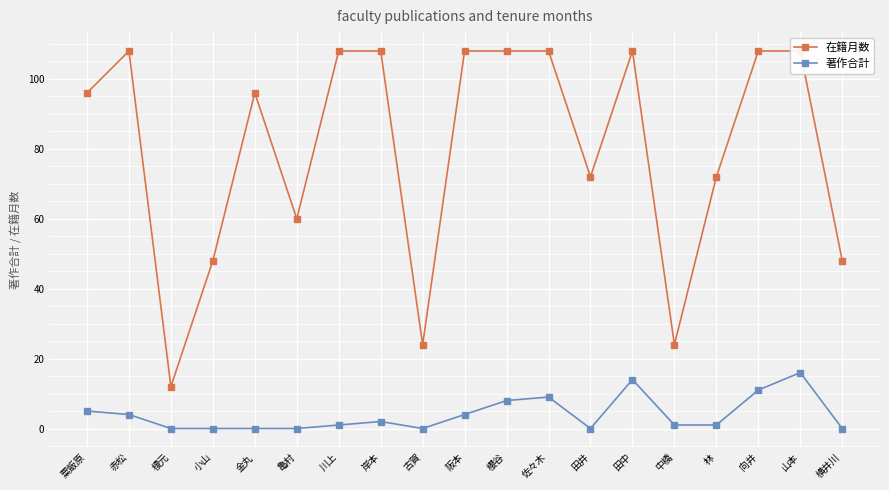

Reading right to left, what are all the values shown in this chart?

在籍月数: 横井川=48	山本=108	向井=108	林=72	中橋=24	田中=108	田井=72	佐々木=108	櫻谷=108	阪本=108	古賀=24	岸本=108	川上=108	亀村=60	金丸=96	小山=48	榎元=12	赤松=108	粟飯原=96
著作合計: 横井川=0	山本=16	向井=11	林=1	中橋=1	田中=14	田井=0	佐々木=9	櫻谷=8	阪本=4	古賀=0	岸本=2	川上=1	亀村=0	金丸=0	小山=0	榎元=0	赤松=4	粟飯原=5